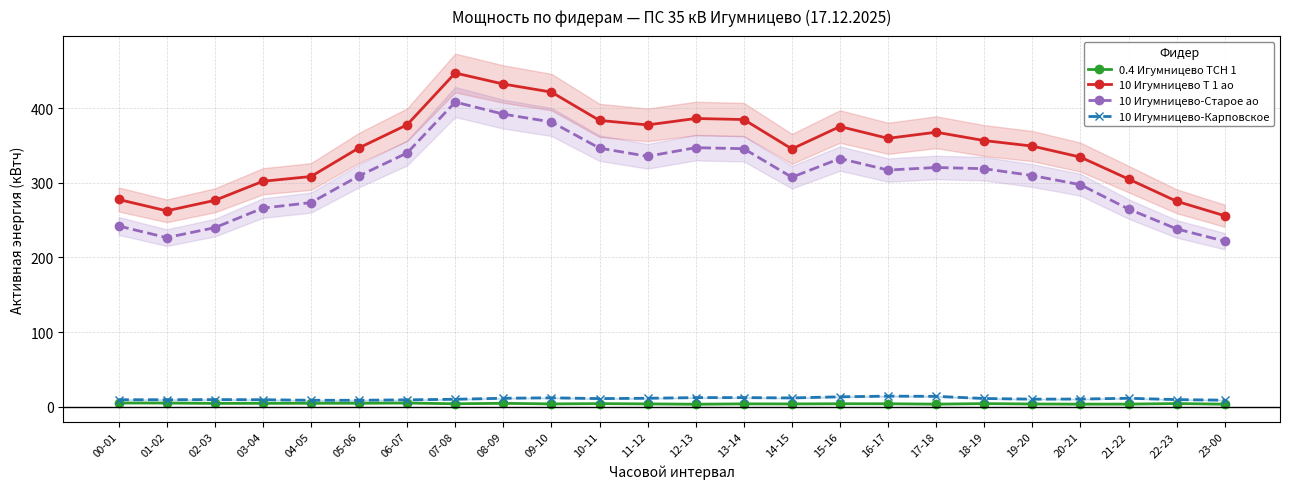

The value of 10 Игумницево Т 1 ао at 07-08 is 166.7. True or false?

False